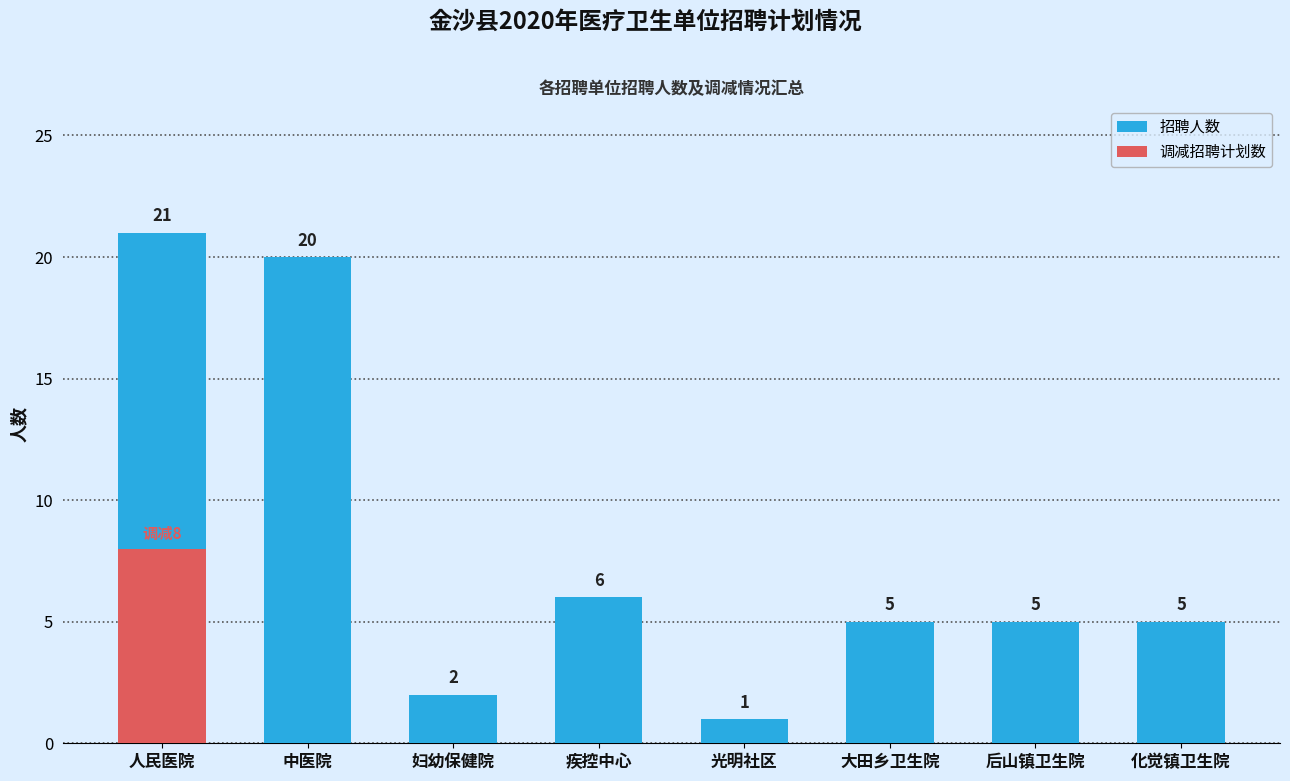

What is the maximum value shown in the chart?

21